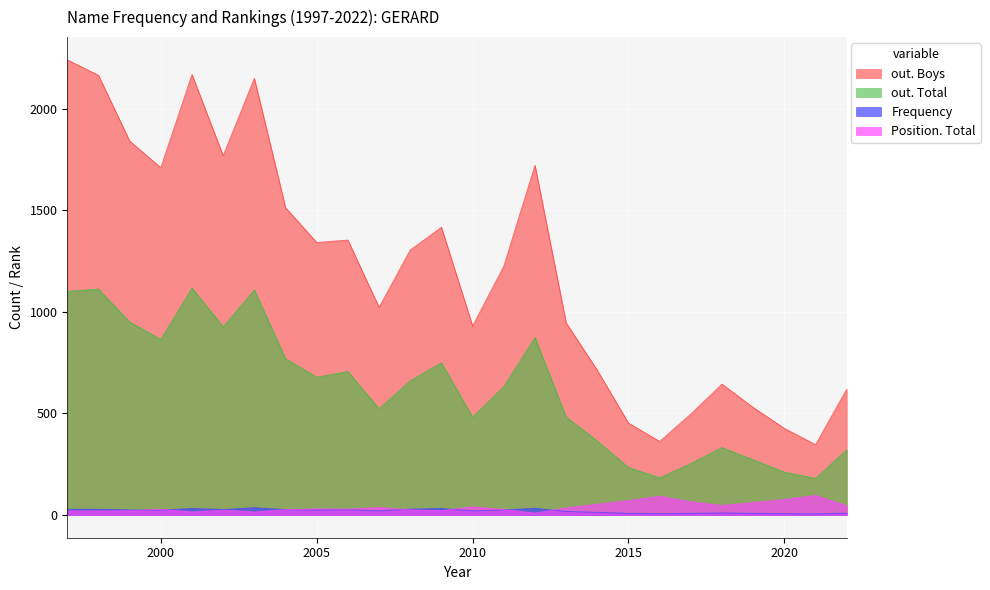

What is the sum of the Position. Total values at 2012 and 2004?

35